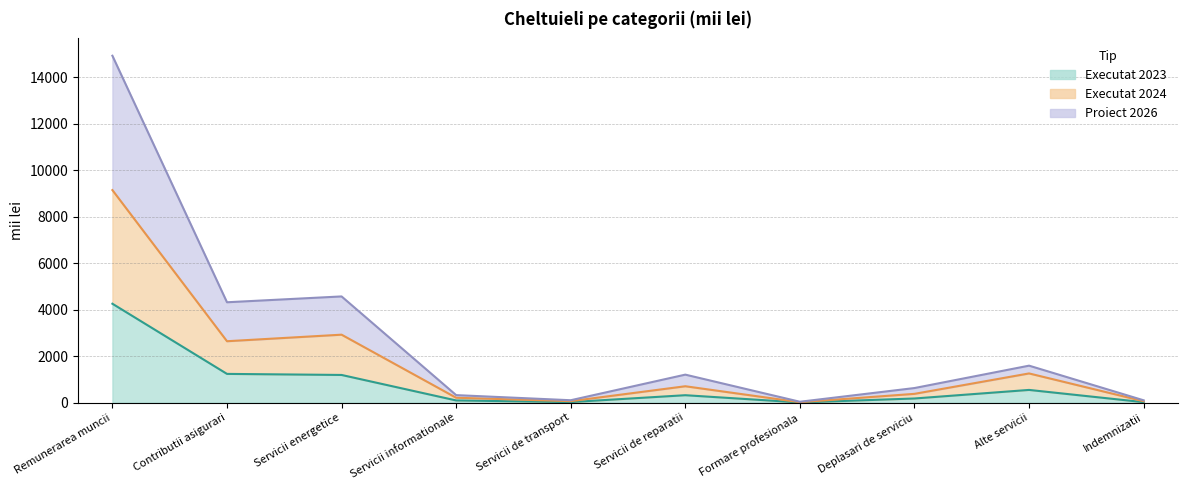

Between Contributii asigurari and Servicii de reparatii, which is larger?

Contributii asigurari